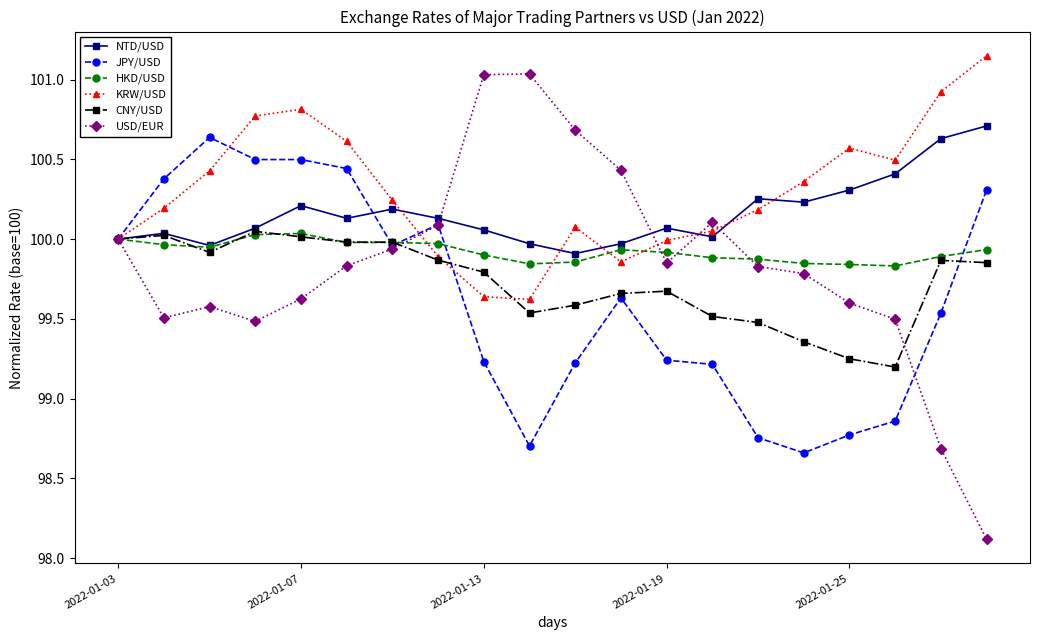

Is this an area chart (filled region under the line)?

No